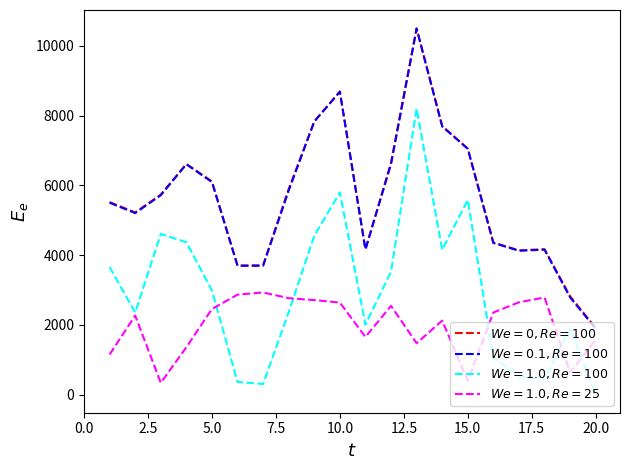

What is the greatest value displayed?

10501